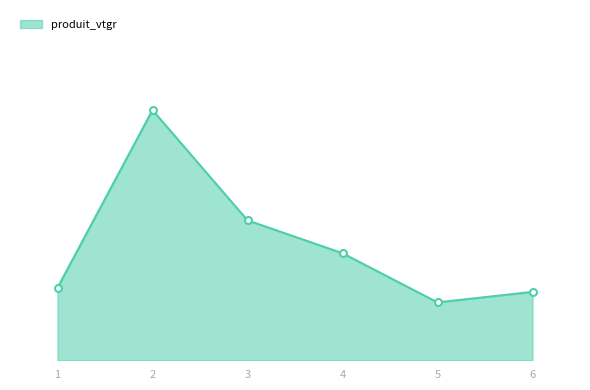

What is the minimum value shown in the chart?

0.9